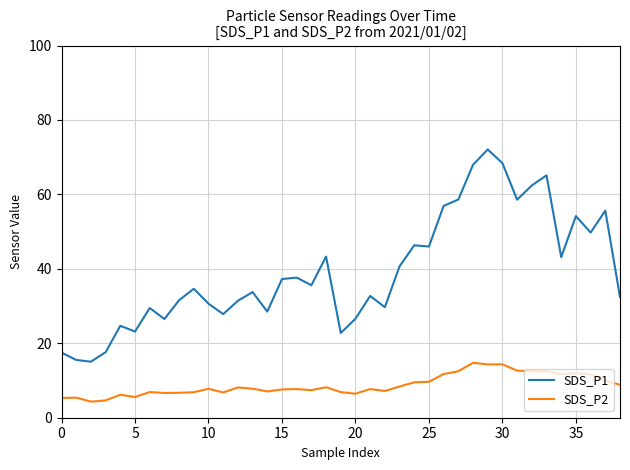

Count the number of categories in the chart.

39